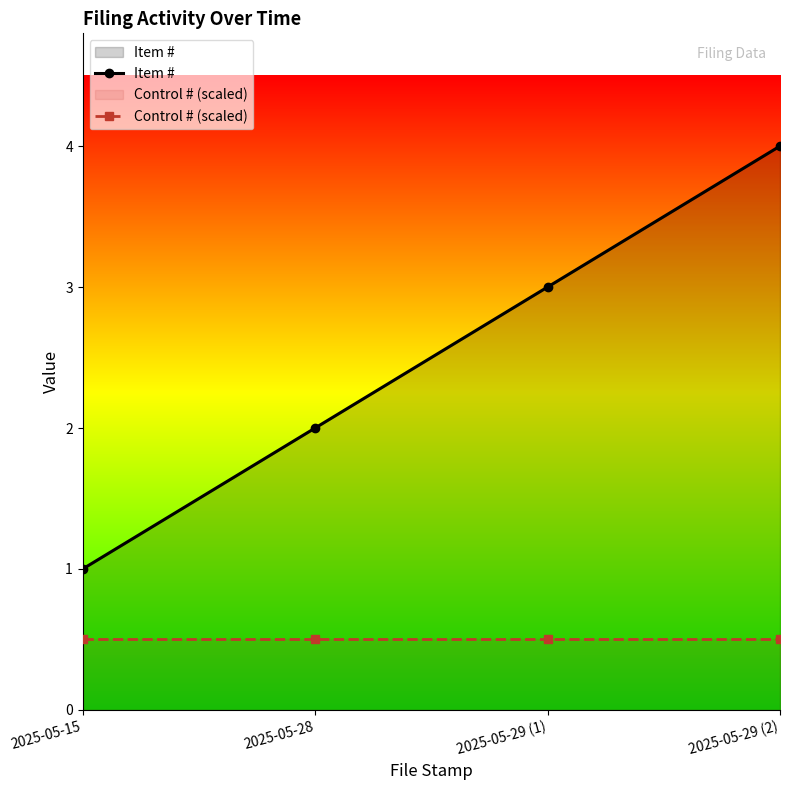

The Item # series shows 1.4 at 2025-05-15. True or false?

False